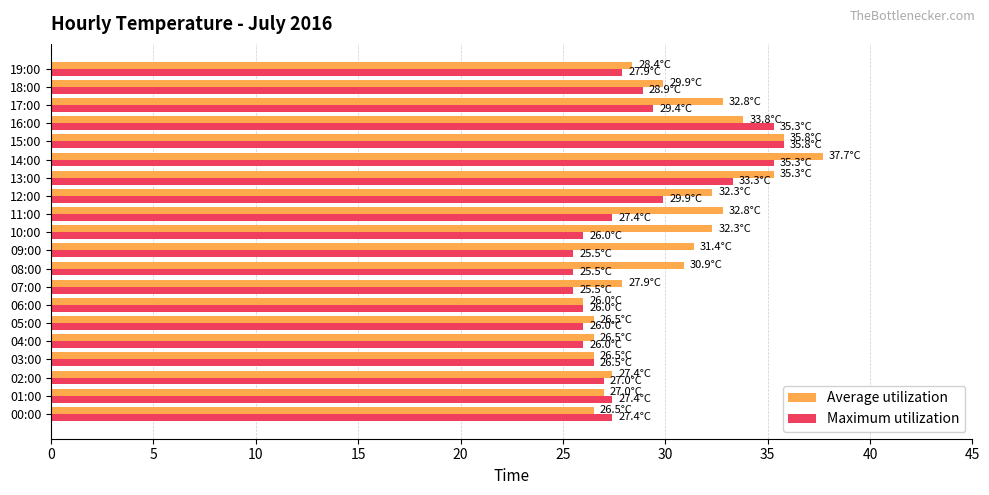

What are all the series names shown in the legend?

Average utilization, Maximum utilization